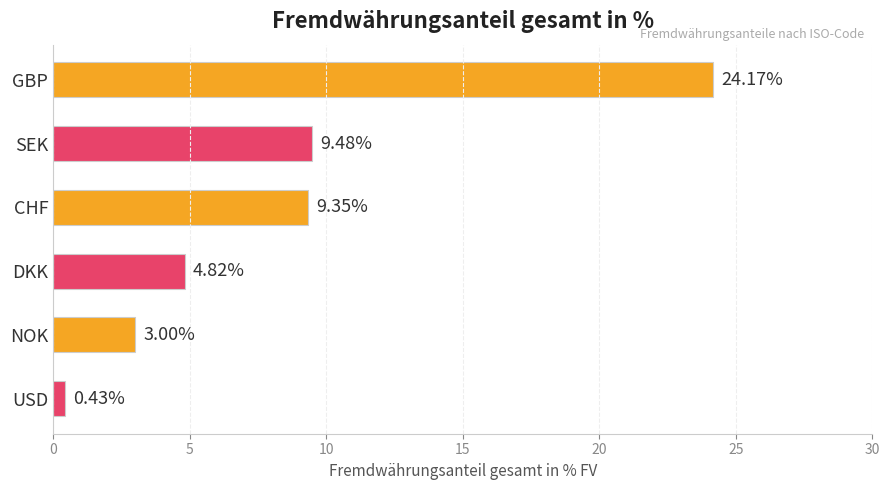

Rank the categories by value from lowest to highest.

USD, NOK, DKK, CHF, SEK, GBP